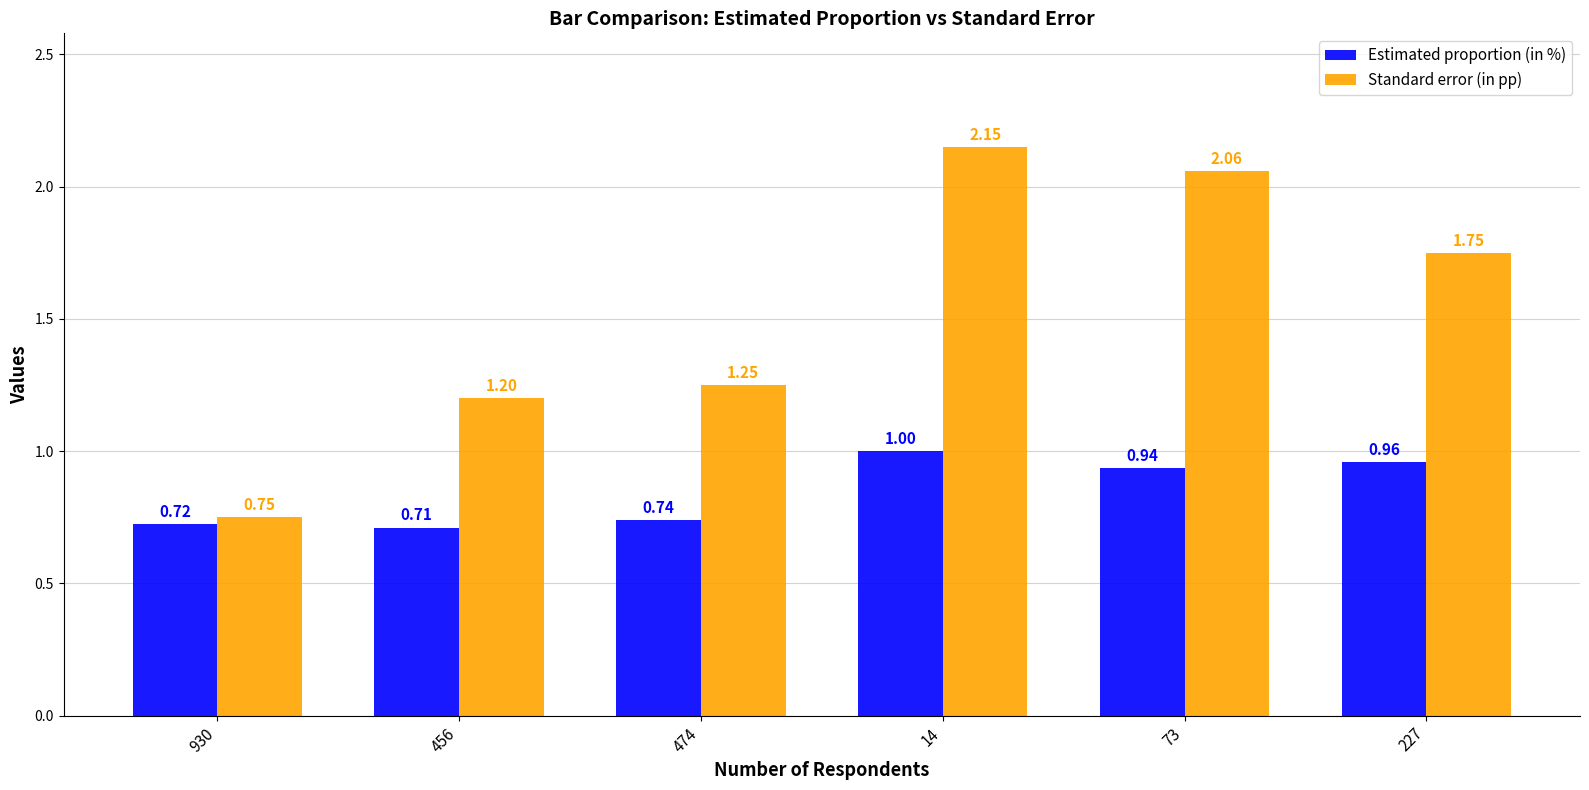

Which series has the widest spread of values?

Standard error (in pp)